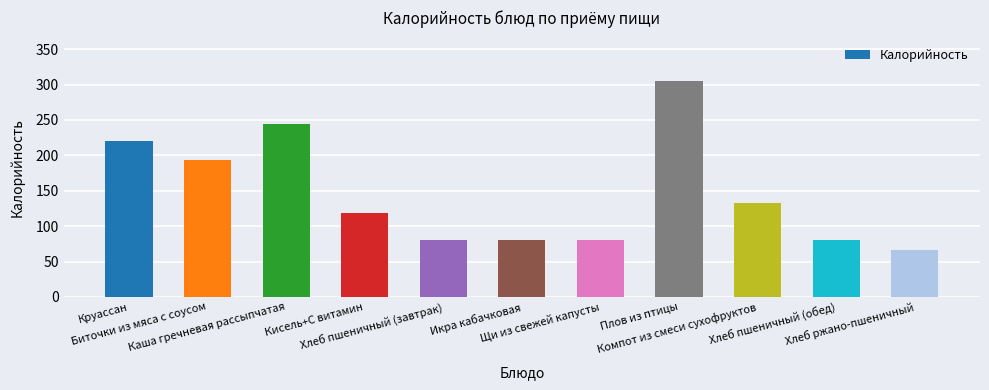

Does the chart contain stacked bars?

No